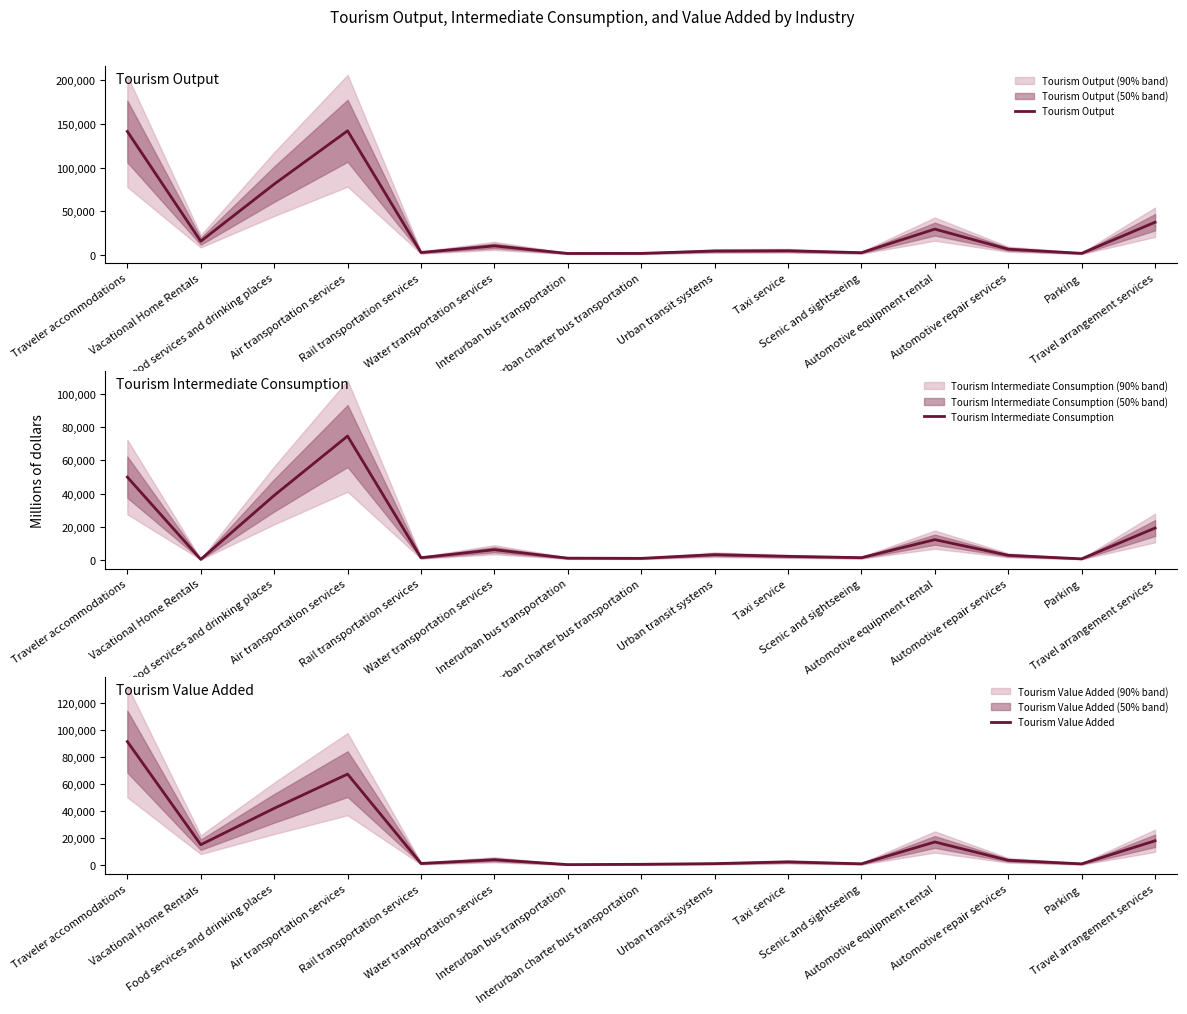

What position from the right is Water transportation services?

10